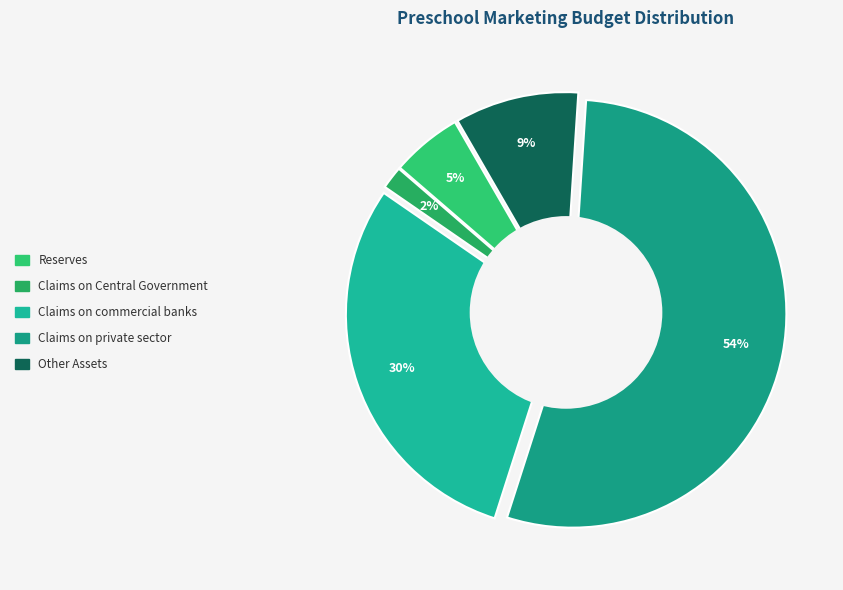

Which has a higher value, Reserves or Other Assets?

Other Assets